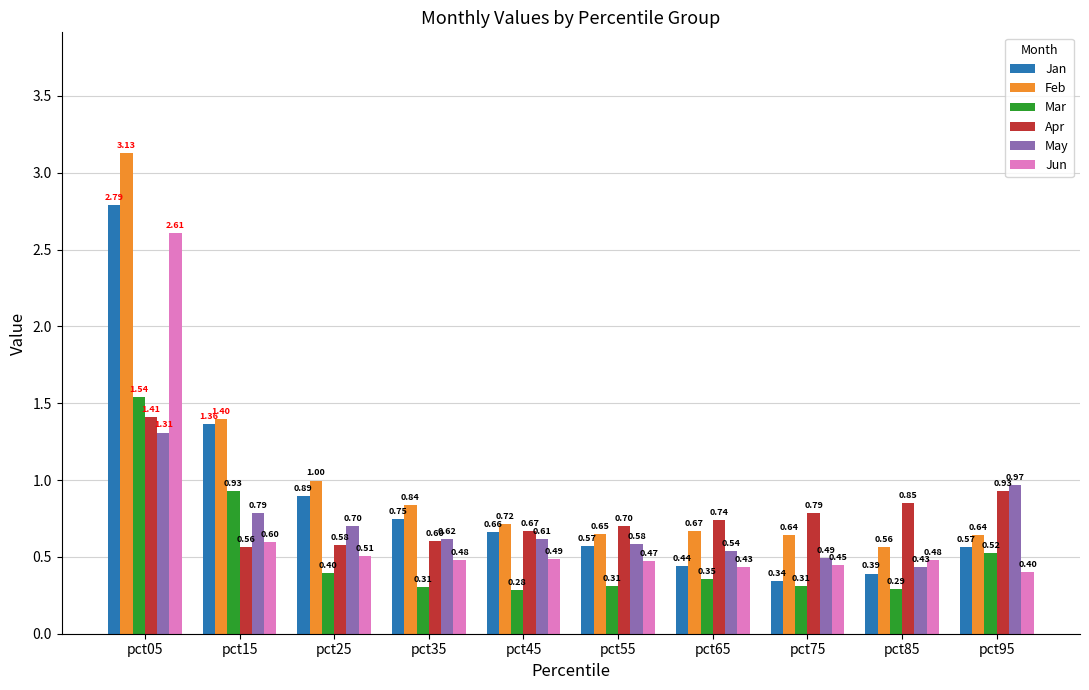

At pct95, list the series in order from largest to smallest.

May, Apr, Feb, Jan, Mar, Jun